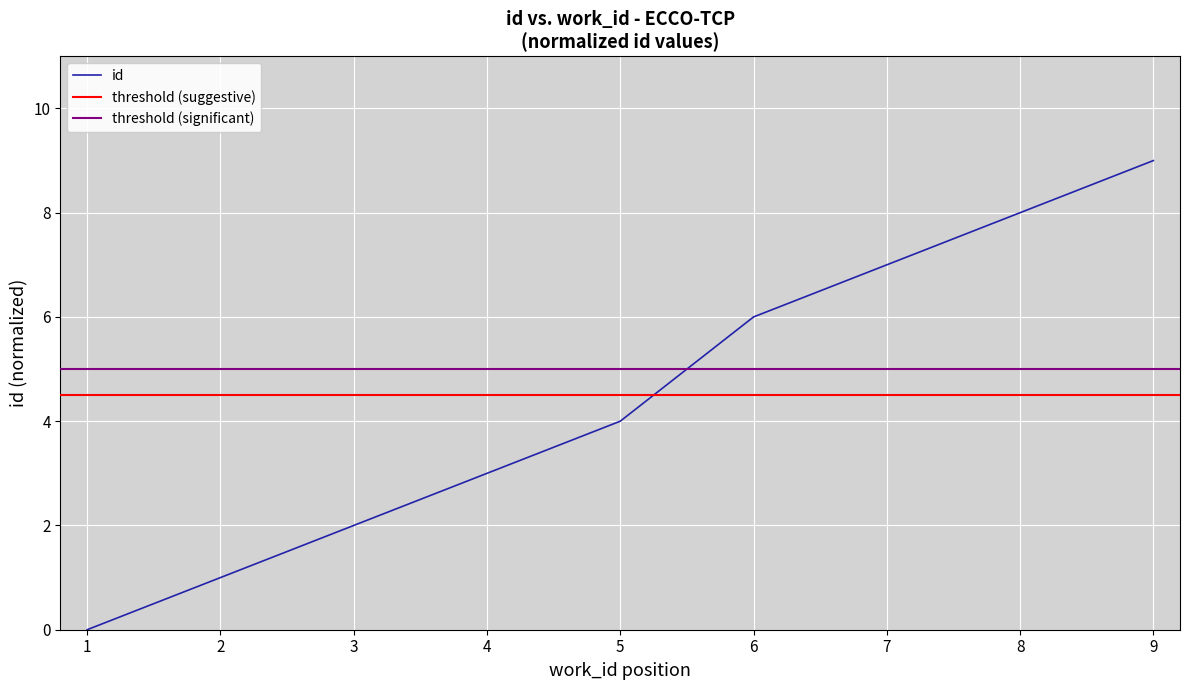

Reading left to right, extract all data points from this chart.

0	1	2	3	4	6	7	8	9